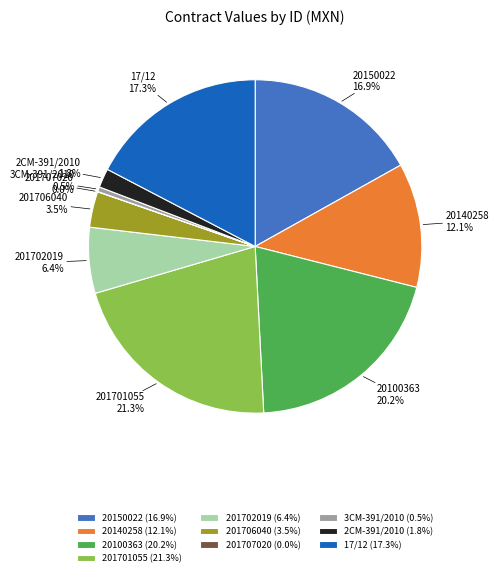

The 201701055 slice represents 14% of the pie. True or false?

False